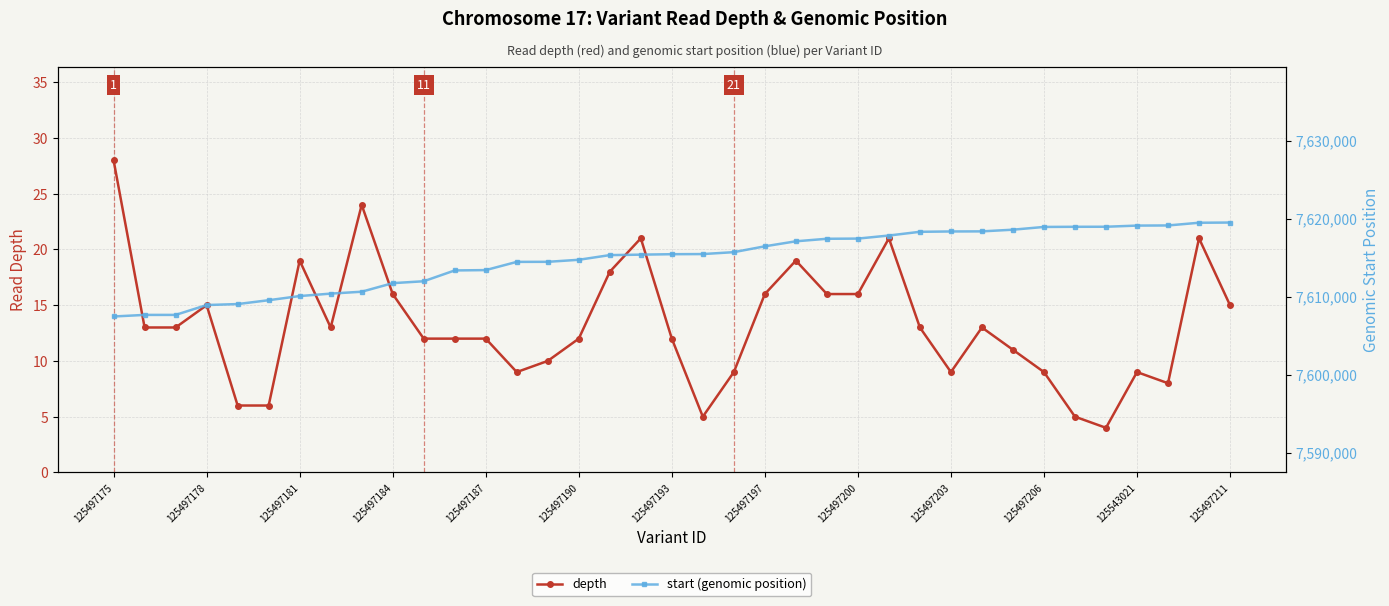

Does the chart display data point markers on the line(s)?

Yes